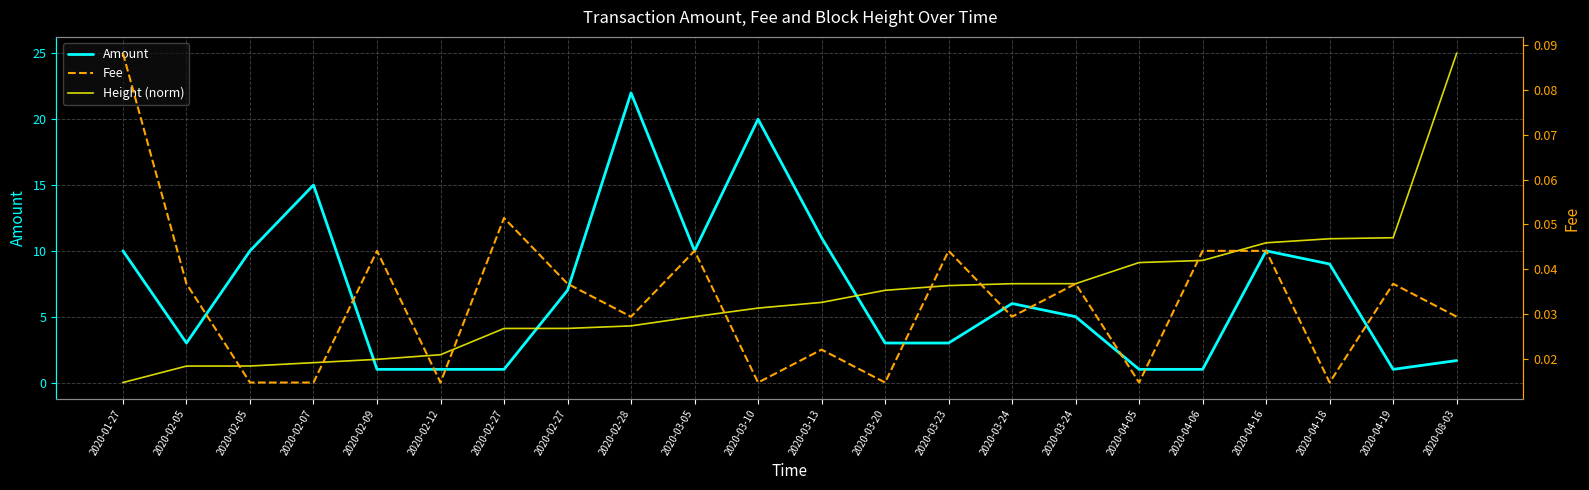

What is the difference between the second highest and second lowest values in the Amount series?

19.0